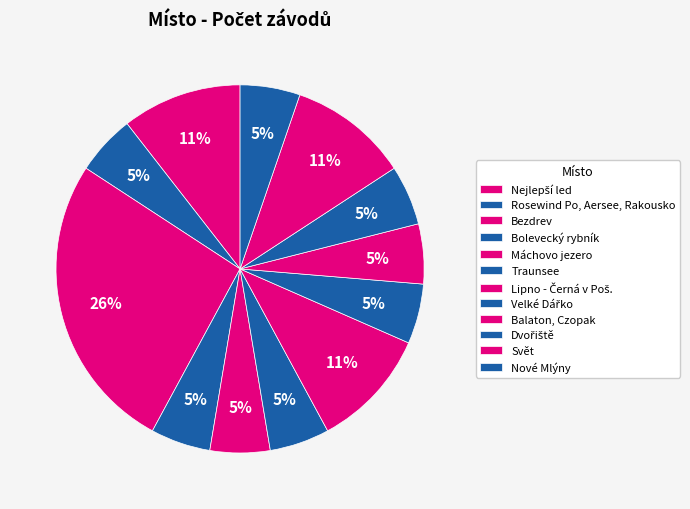

What is the largest slice in the pie chart?

Bezdrev